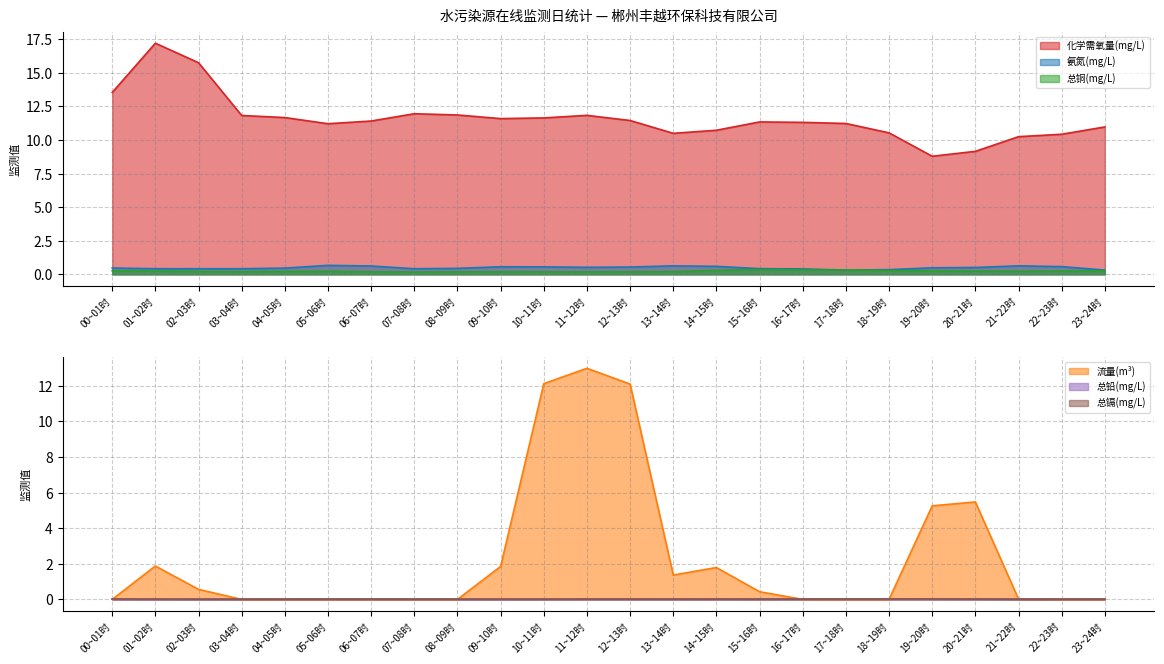

In 总铅(mg/L), how many points are lower than both neighbors (excluding endpoints)?

1